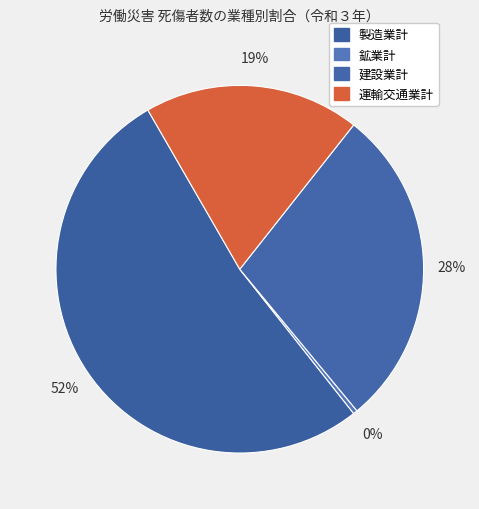

True or false: 製造業計 accounts for 59% of the total.

False